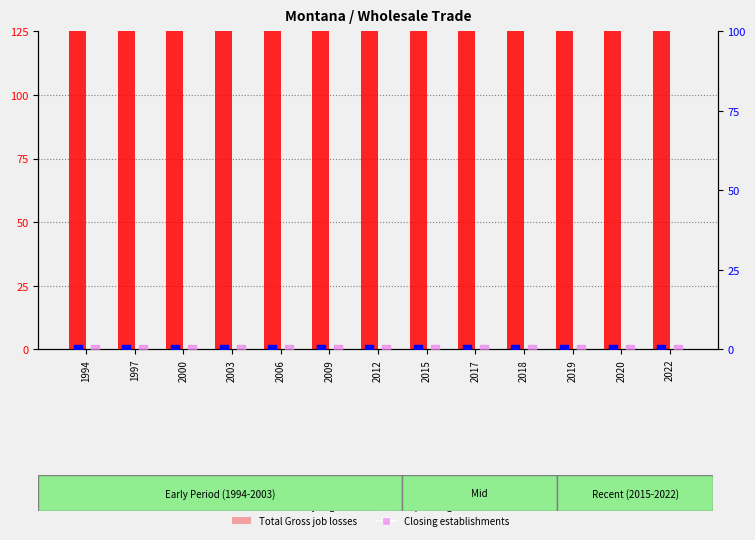

What are all the series names shown in the legend?

Total Gross job gains, Total Gross job losses, Expanding establishments, Closing establishments